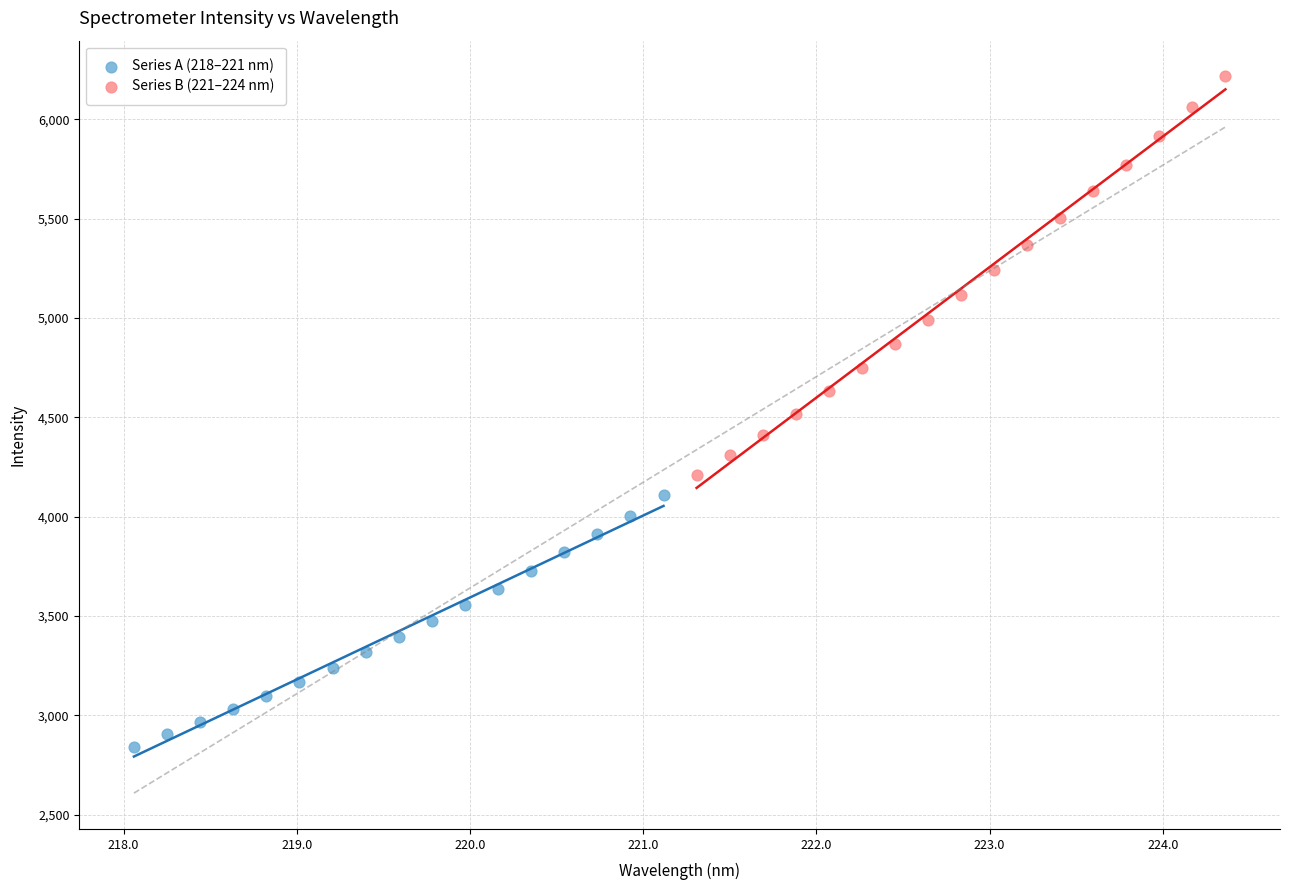

Which series reaches the minimum Y coordinate?

Series A (218–221 nm)